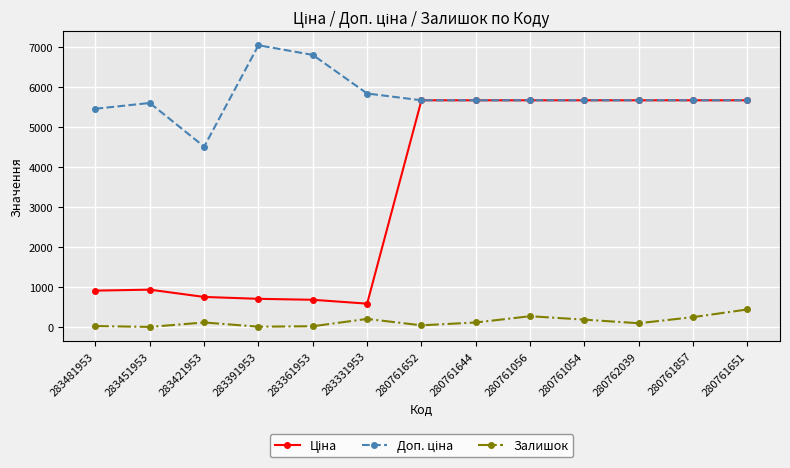

How many lines are shown in the chart?

3